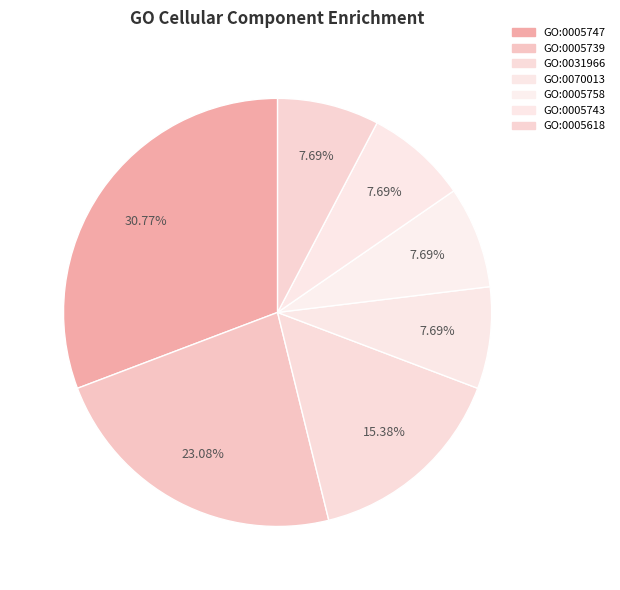

How many slices are in this pie chart?

7